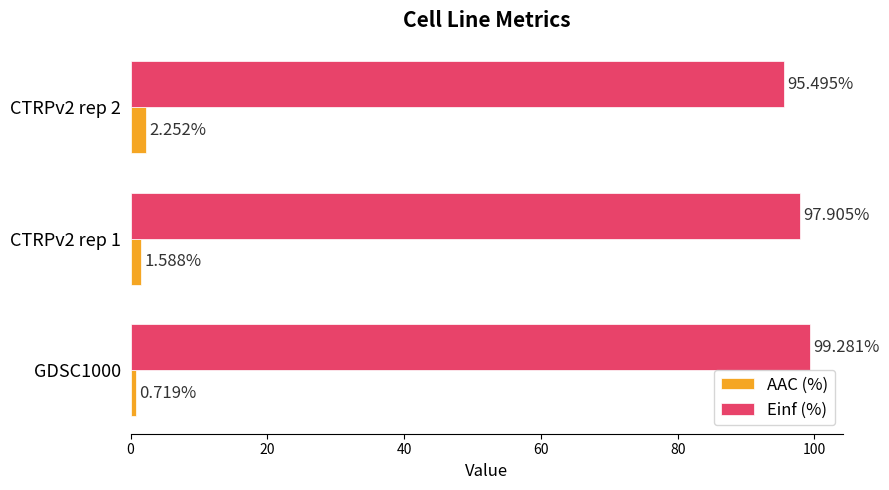

Is the value of Einf (%) at GDSC1000 greater than the value of AAC (%) at GDSC1000?

Yes